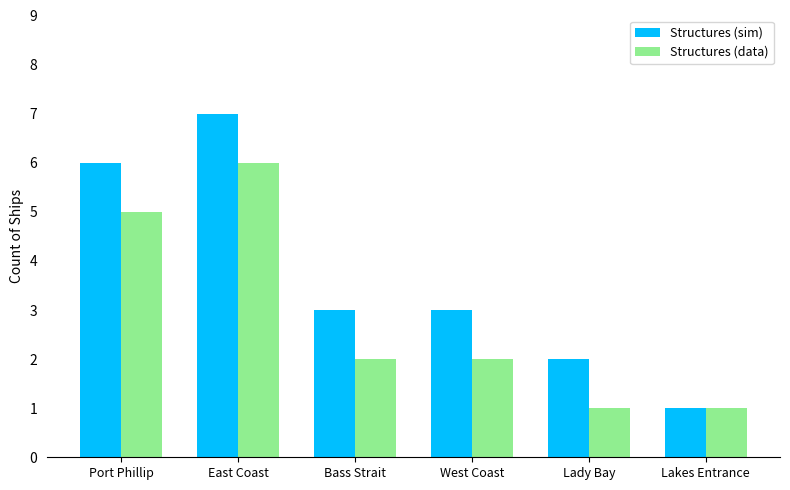

At Bass Strait, list the series in order from largest to smallest.

Structures (sim), Structures (data)